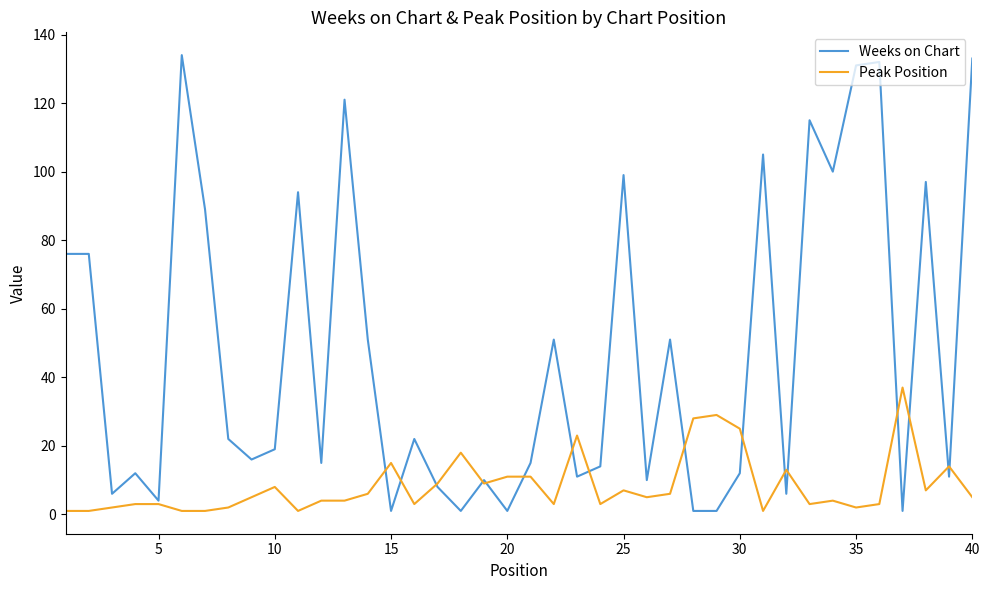

Rank the series by their average value, from highest to lowest.

Weeks on Chart, Peak Position